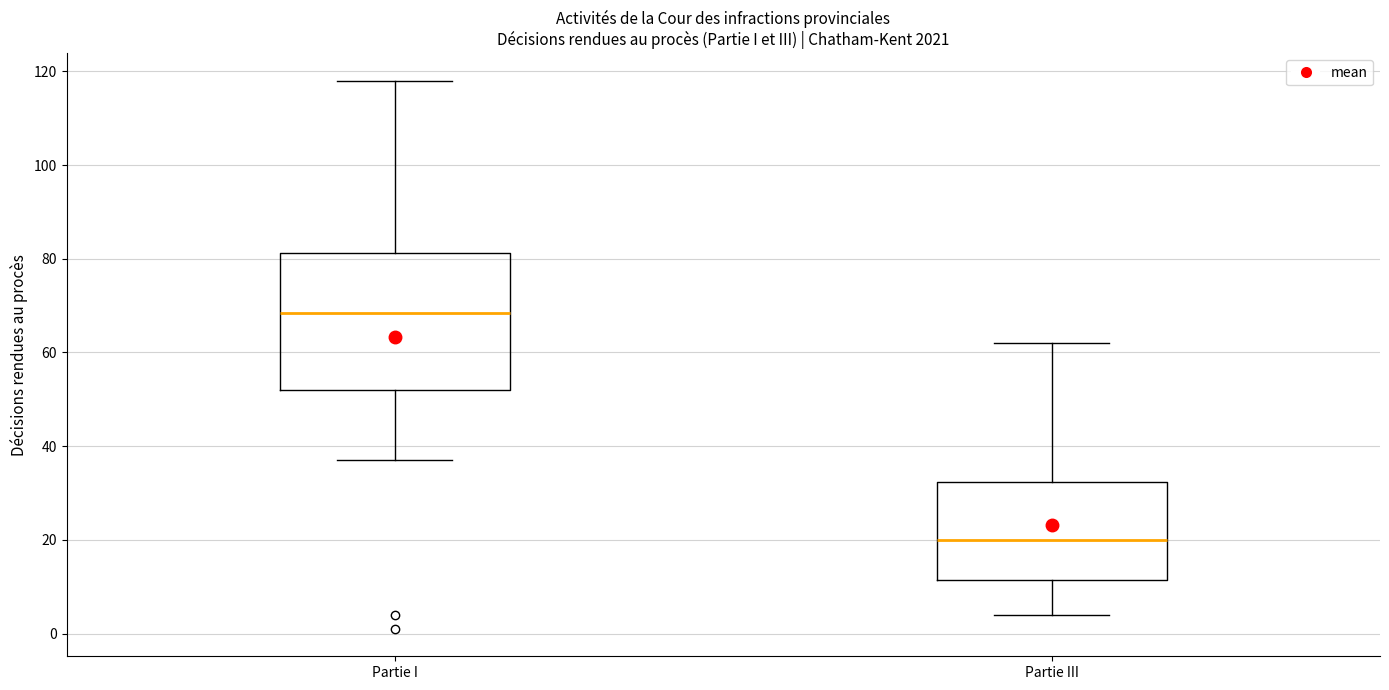

Reading left to right, read every box against the y-axis: the position of its median line, the range the box covers, and the ends of its whiskers. The values are not printed on the chart, so give them approximately, as read against the axis.

Partie I: median 68, box 52 to 82, whiskers 38 to 118
Partie III: median 20, box 12 to 32, whiskers 4 to 62